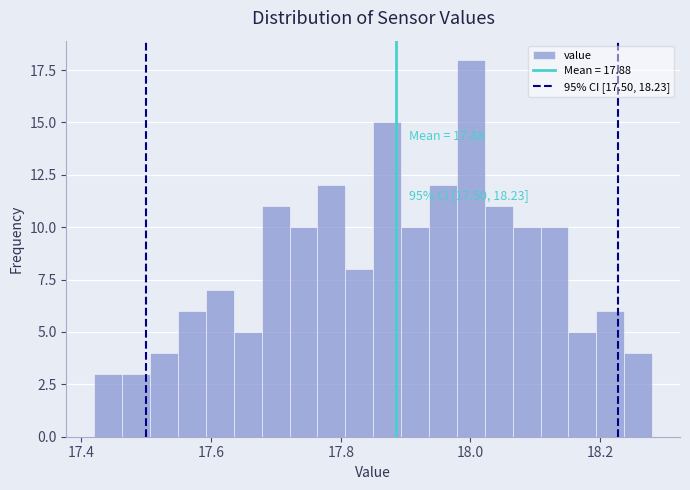

Read against the x-axis, roughly where is the centre of the tallest bar?

18.00